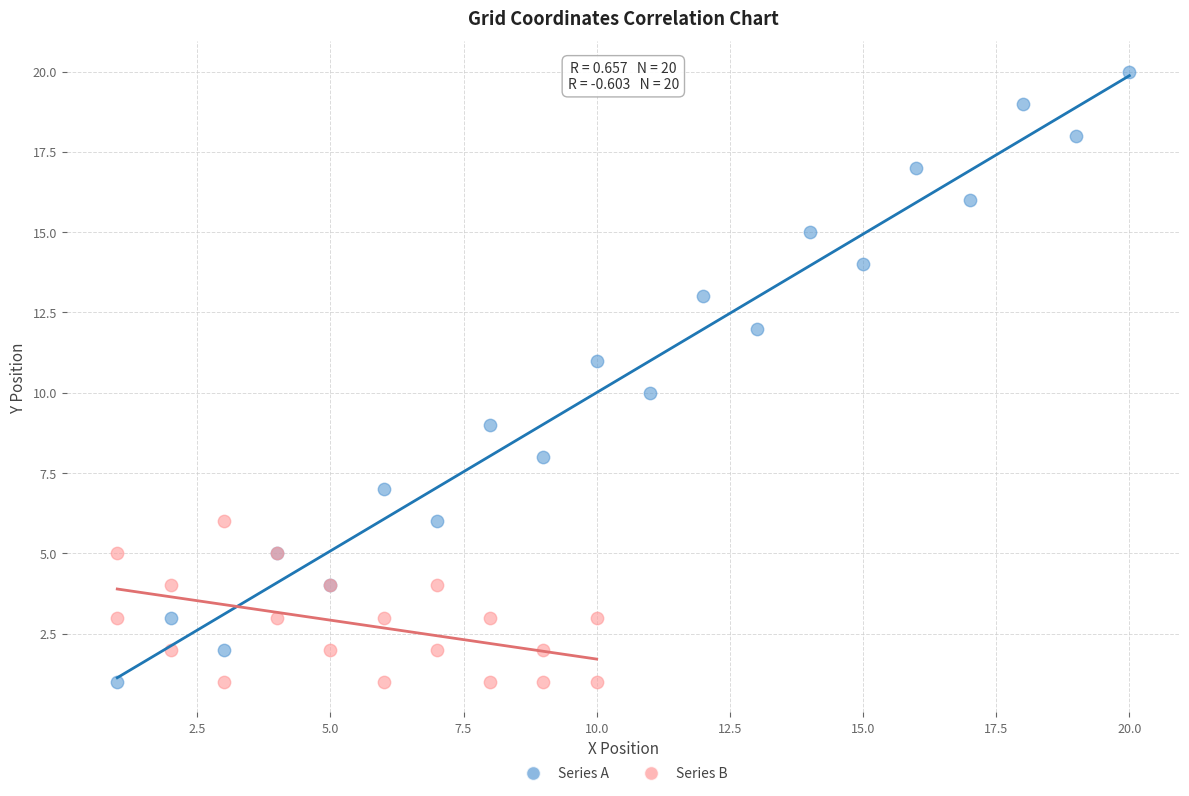

What are all the series names shown in the legend?

Series A, Series B